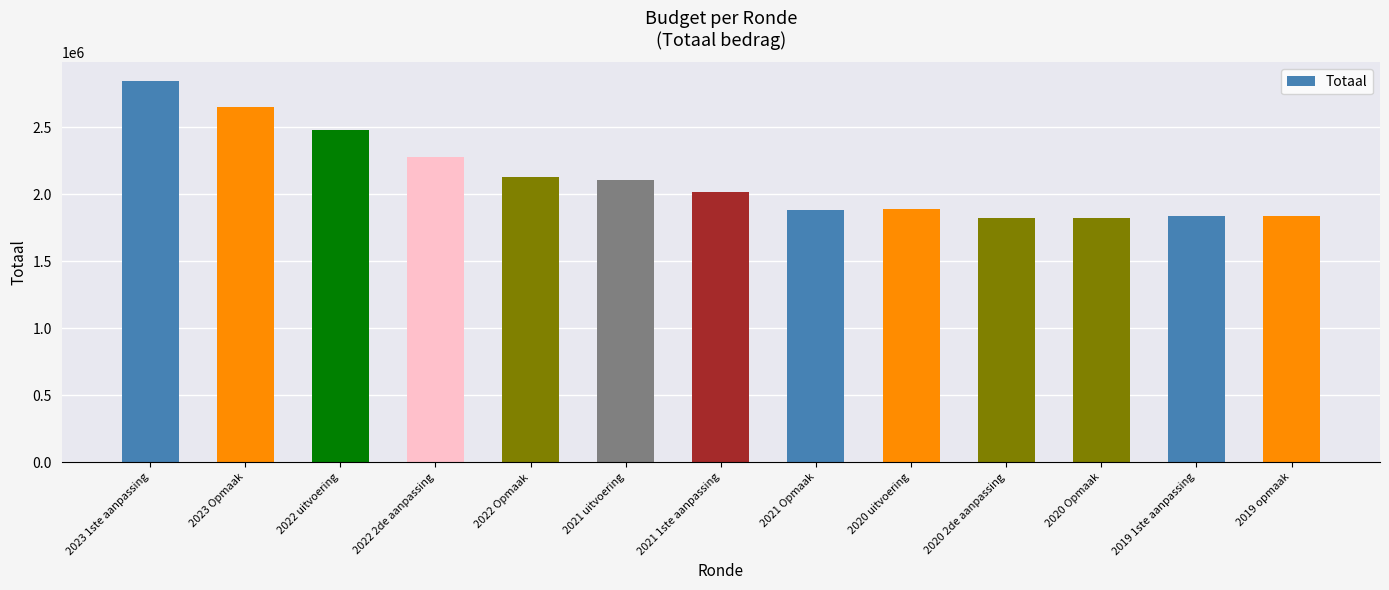

The value at 2019 1ste aanpassing is 1839369. True or false?

True